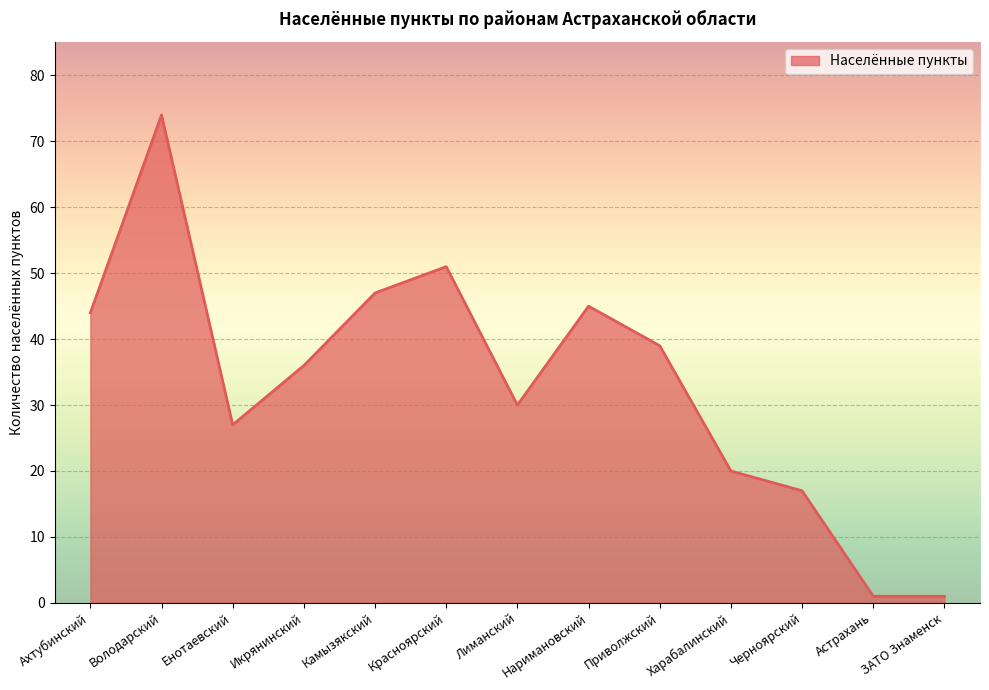

What is the difference between the values at Приволжский and Черноярский?

22